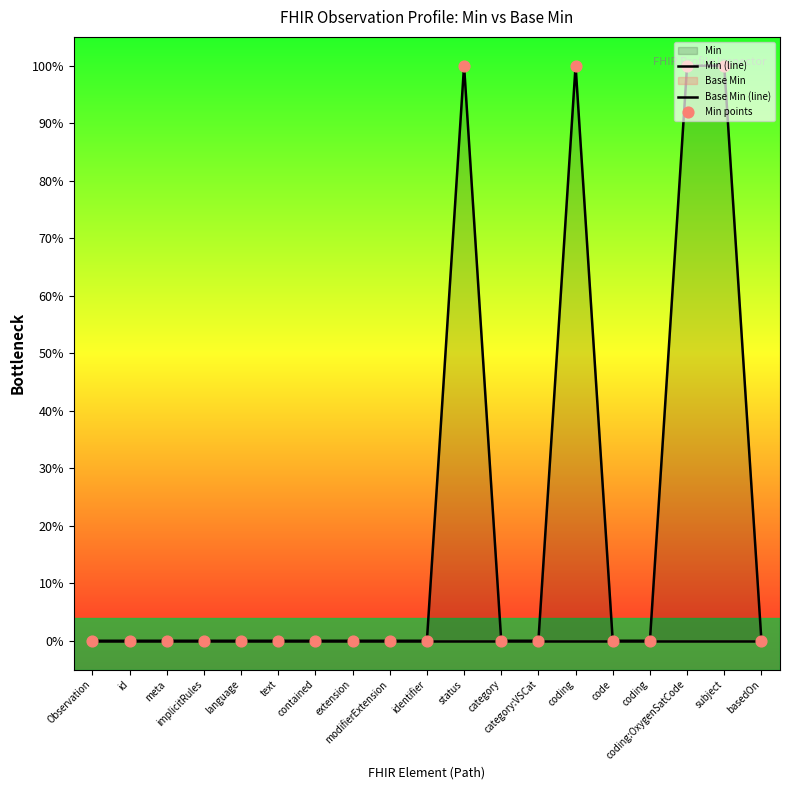

Which series reaches the maximum Y coordinate?

Min (line)